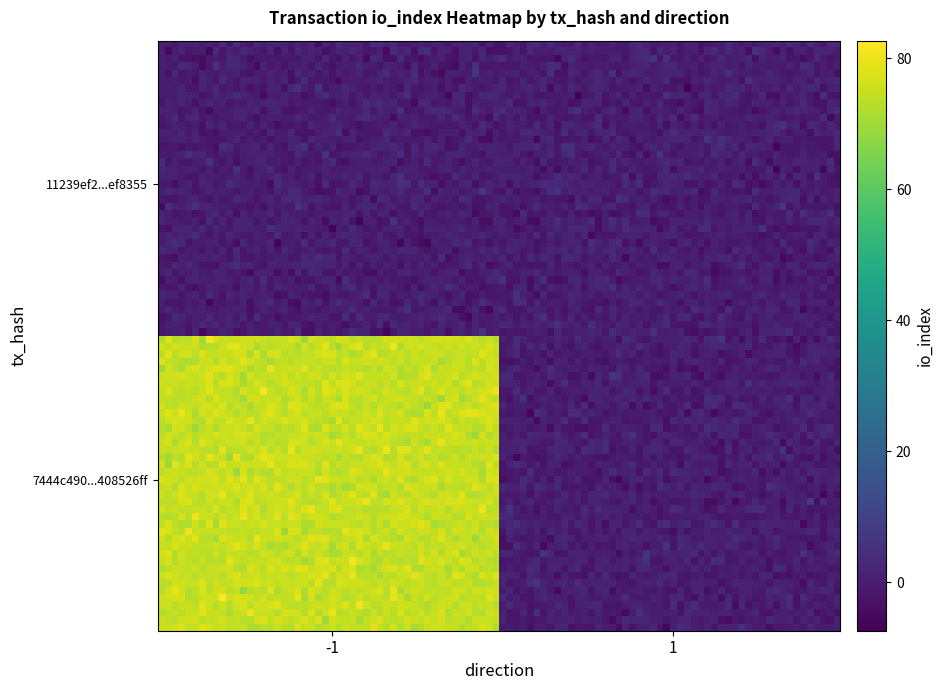

Which series has the largest total across all categories?

7444c490fed849e9a404c06671b10fd408526ff